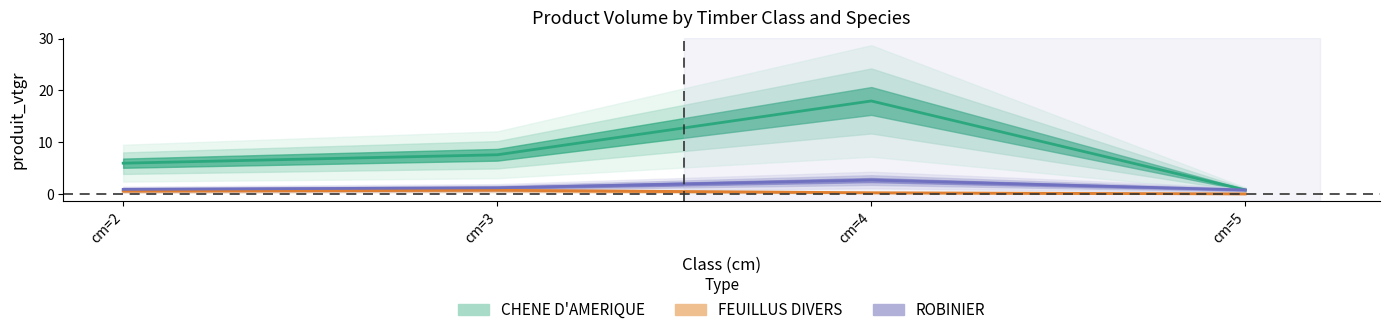

What are all the series names shown in the legend?

CHENE D'AMERIQUE, FEUILLUS DIVERS, ROBINIER